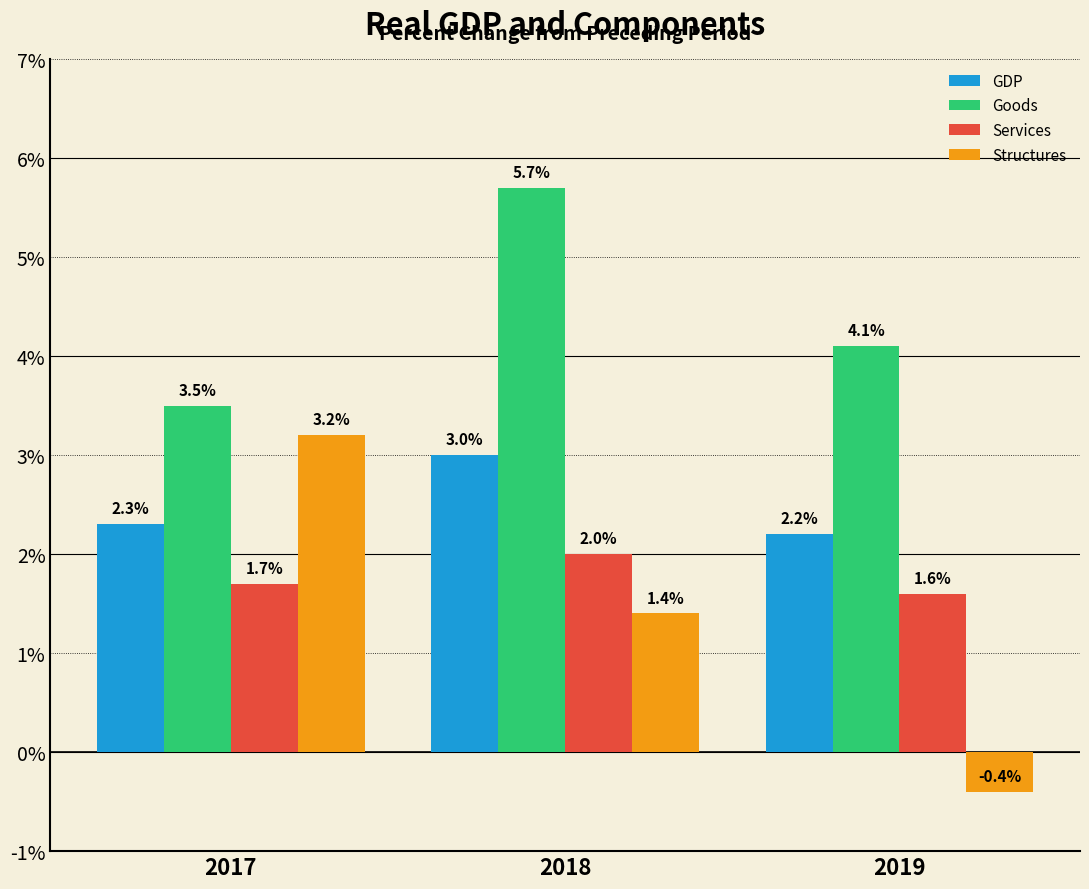

Which series has the widest spread of values?

Structures